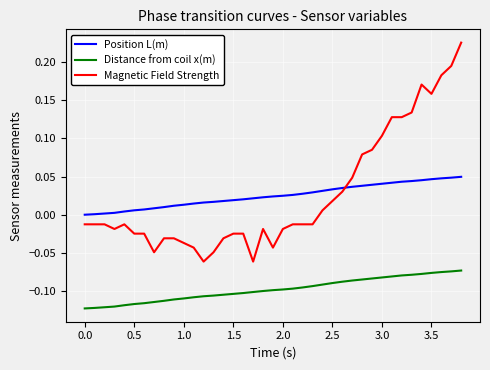

What is the difference between the maximum and minimum values in the Magnetic Field Strength series?

0.3